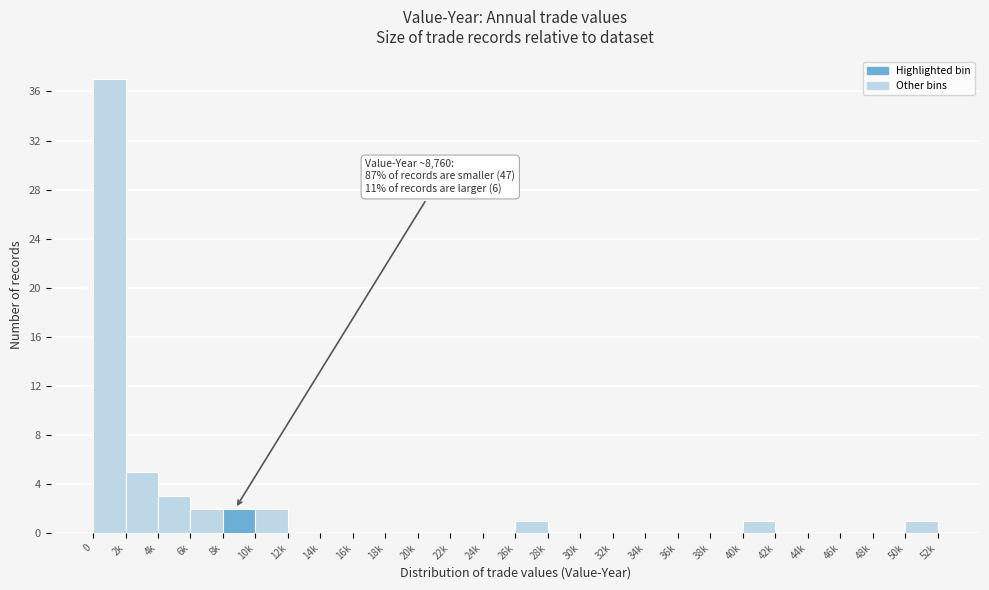

Reading right to left, what are all the values shown in this chart?

50k=1	48k=0	46k=0	44k=0	42k=0	40k=1	38k=0	36k=0	34k=0	32k=0	30k=0	28k=0	26k=1	24k=0	22k=0	20k=0	18k=0	16k=0	14k=0	12k=0	10k=2	8k=2	6k=2	4k=3	2k=5	0=37